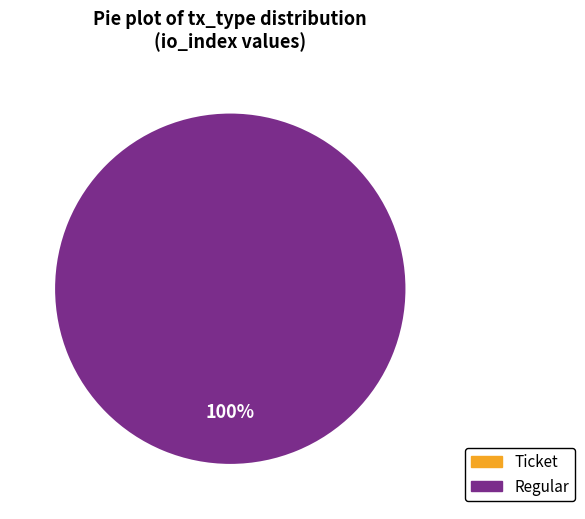

Does io_index_values account for over 50% of the chart?

No